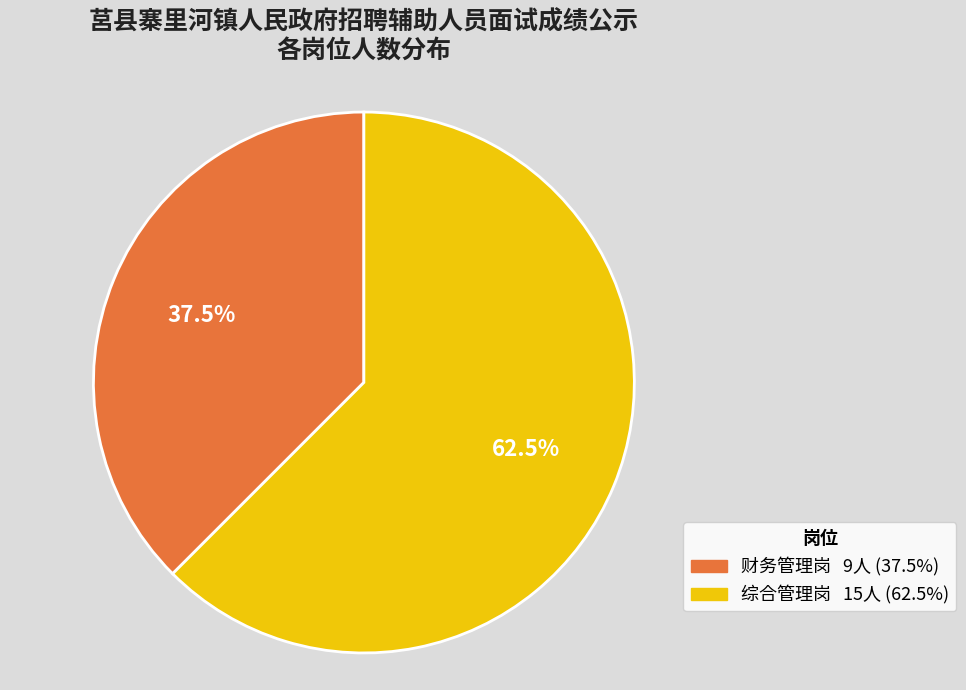

How many segments does this pie chart have?

2